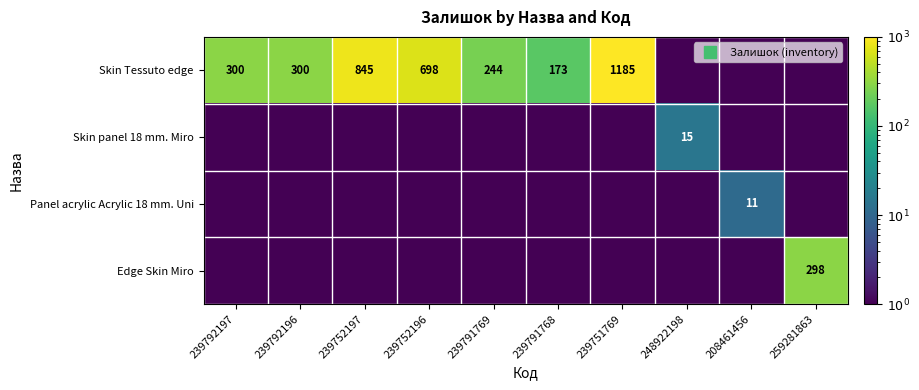

The value of Skin Tessuto edge at 239751769 is 1185.0. True or false?

True